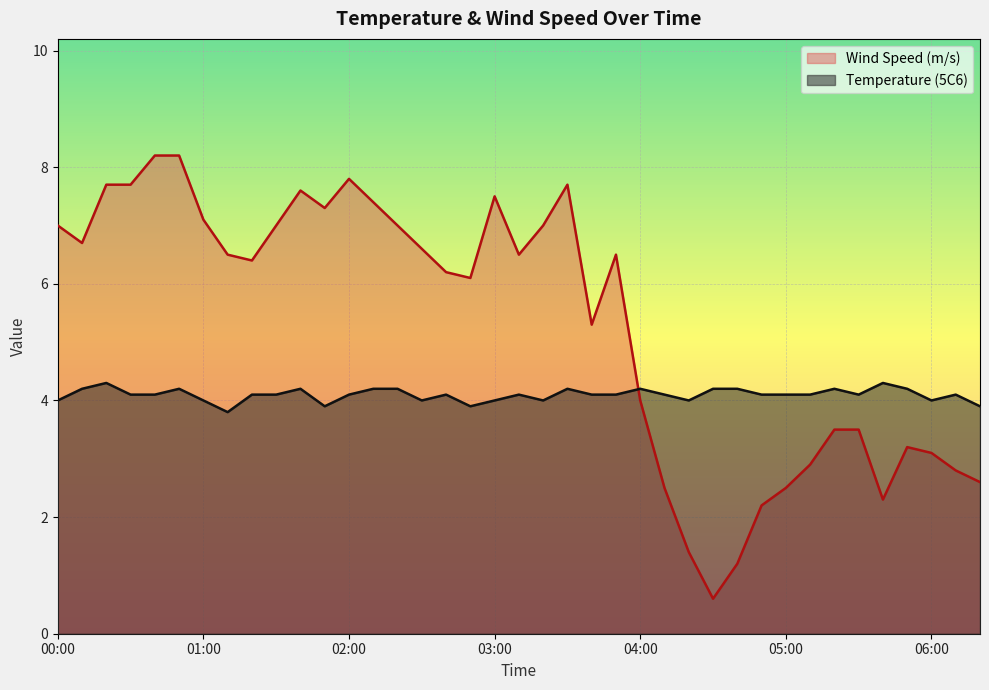

What is the label of the 20th point from the left?

03:10